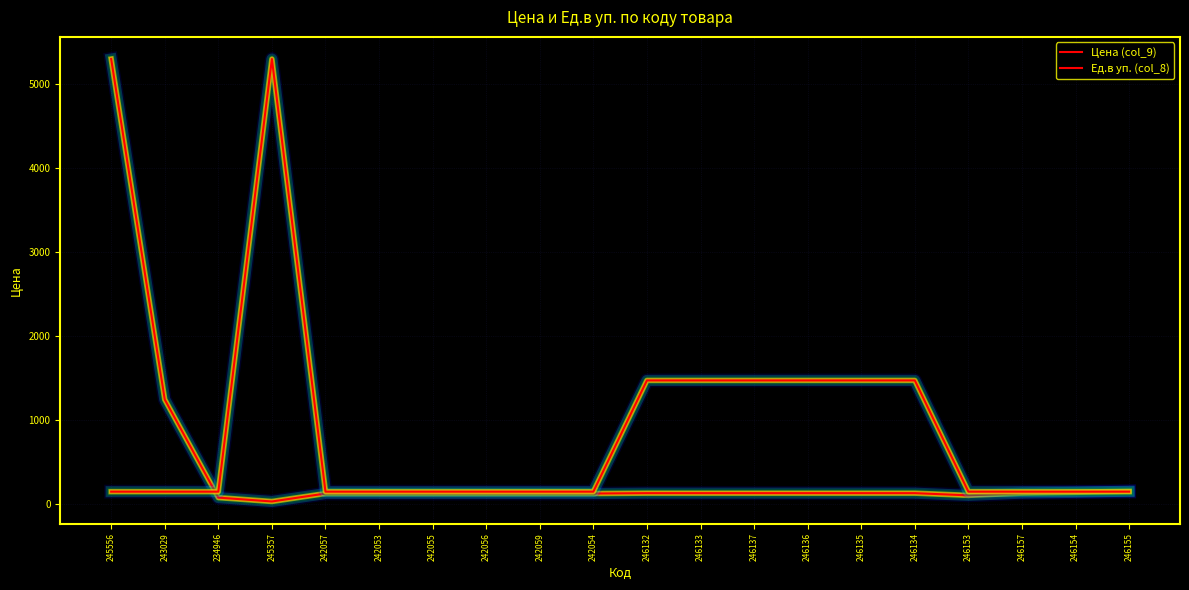

Is this an area chart (filled region under the line)?

No